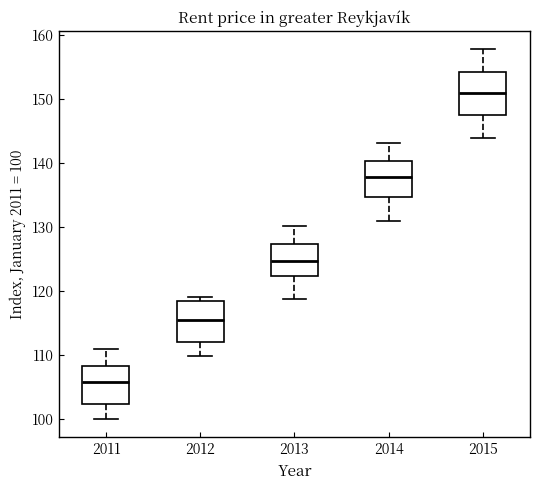

Where does the lower whisker of the box at x = 2014 end on the y-axis? The values are not printed on the chart, so give them approximately, as read against the axis.

131